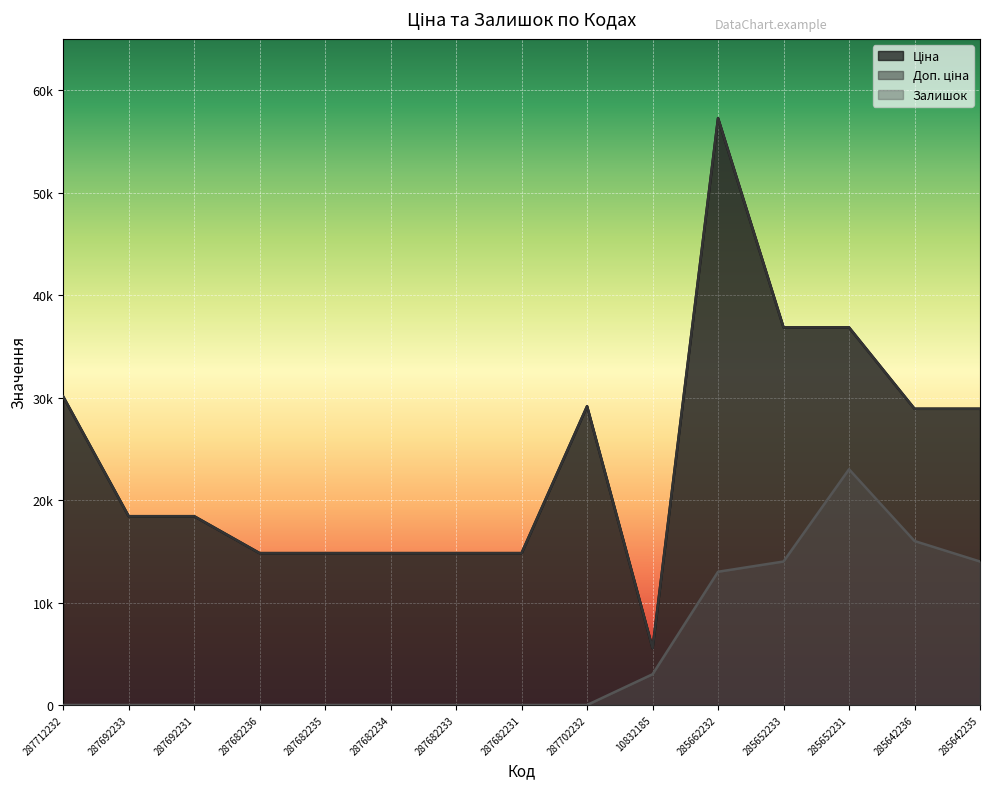

True or false: Доп. ціна and Ціна cross at least once.

False